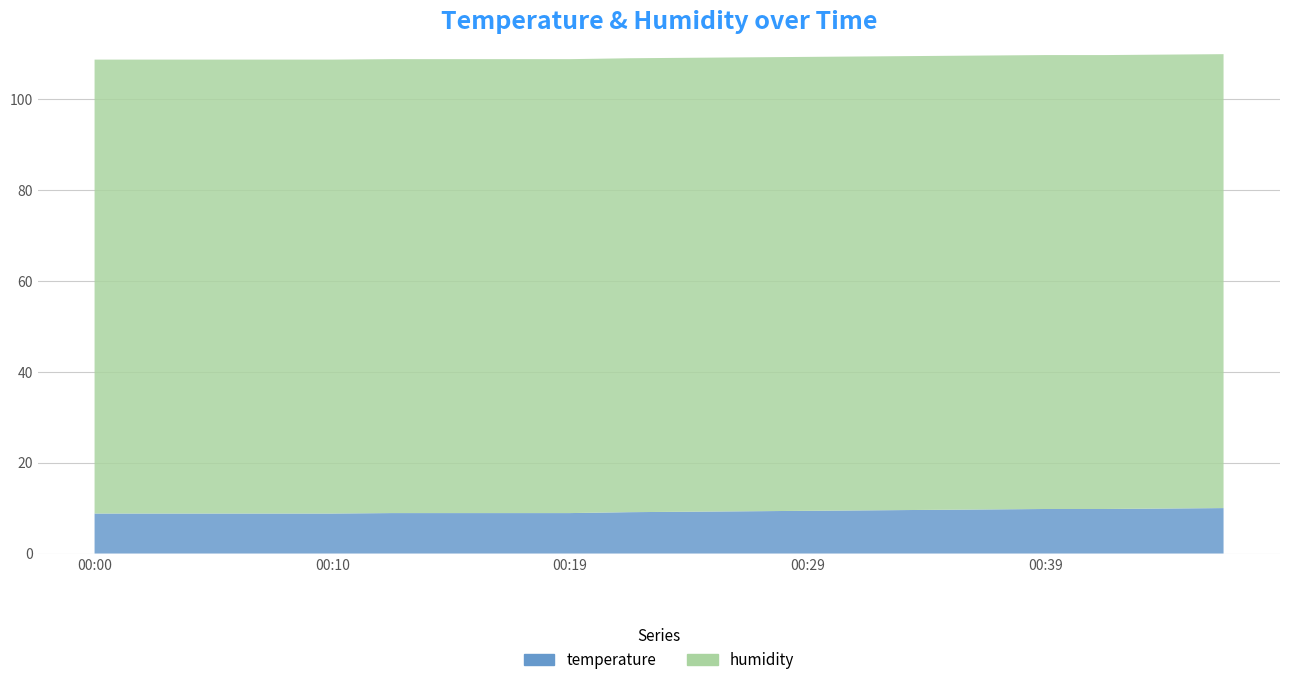

Reading right to left, list all the values displayed in this chart.

temperature: 00:46=10.0	00:44=9.9	00:42=9.8	00:39=9.8	00:37=9.7	00:34=9.6	00:32=9.5	00:29=9.4	00:27=9.3	00:24=9.2	00:22=9.1	00:19=8.9	00:17=8.9	00:15=8.9	00:12=8.9	00:10=8.8	00:07=8.8	00:05=8.8	00:02=8.8	00:00=8.8
humidity: 00:46=99.9	00:44=99.9	00:42=99.9	00:39=99.9	00:37=99.9	00:34=99.9	00:32=99.9	00:29=99.9	00:27=99.9	00:24=99.9	00:22=99.9	00:19=99.9	00:17=99.9	00:15=99.9	00:12=99.9	00:10=99.9	00:07=99.9	00:05=99.9	00:02=99.9	00:00=99.9